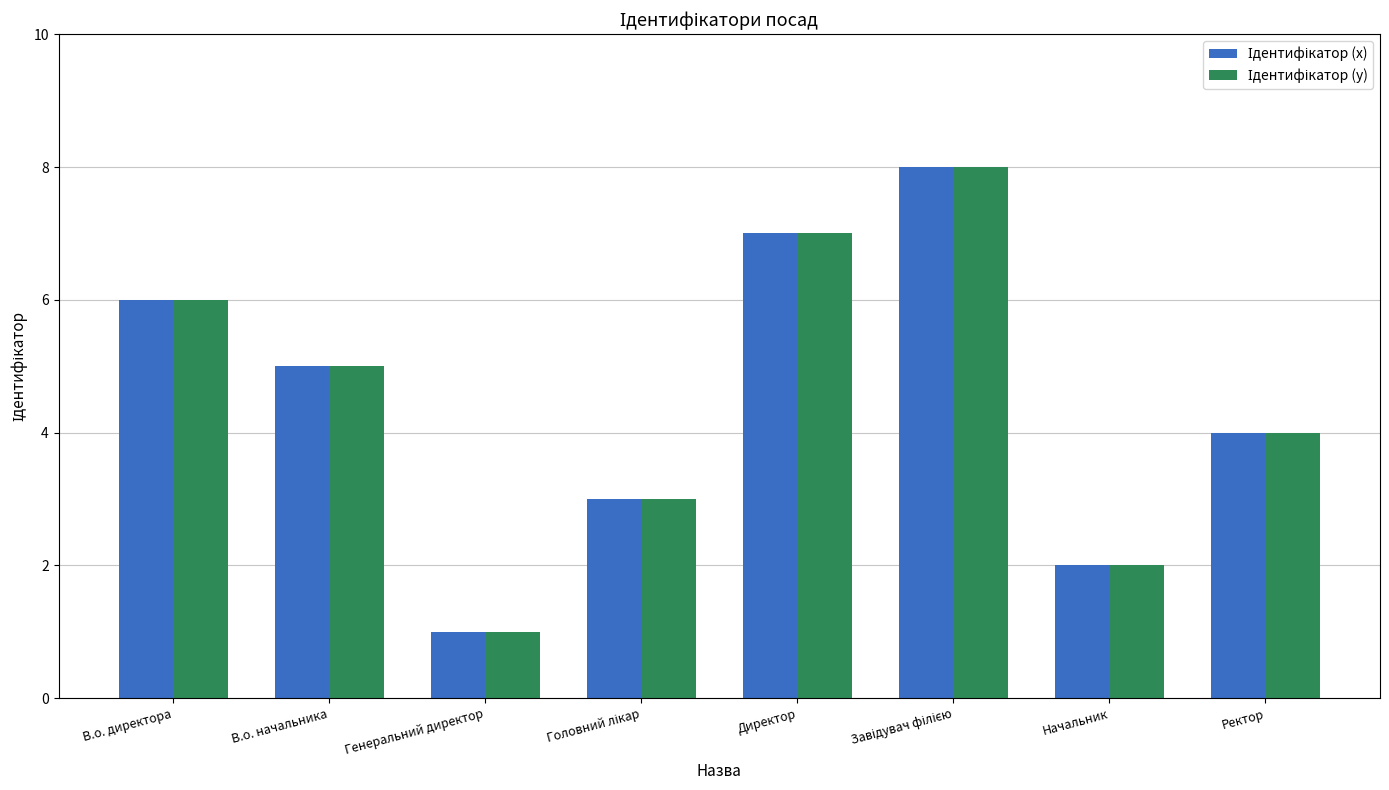

At which category does the chart reach its minimum across all series?

Генеральний директор